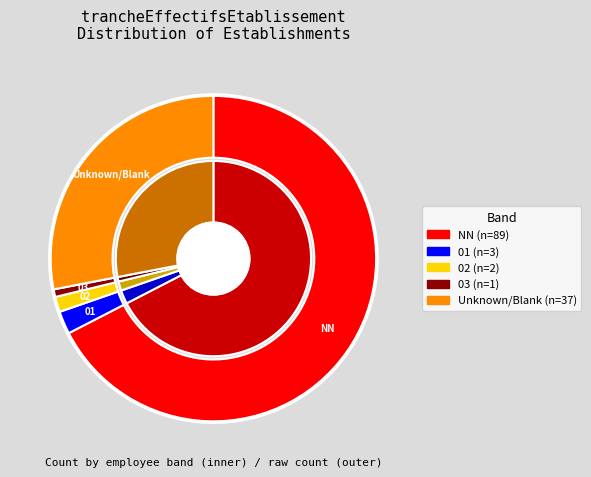

How many segments does this pie chart have?

5